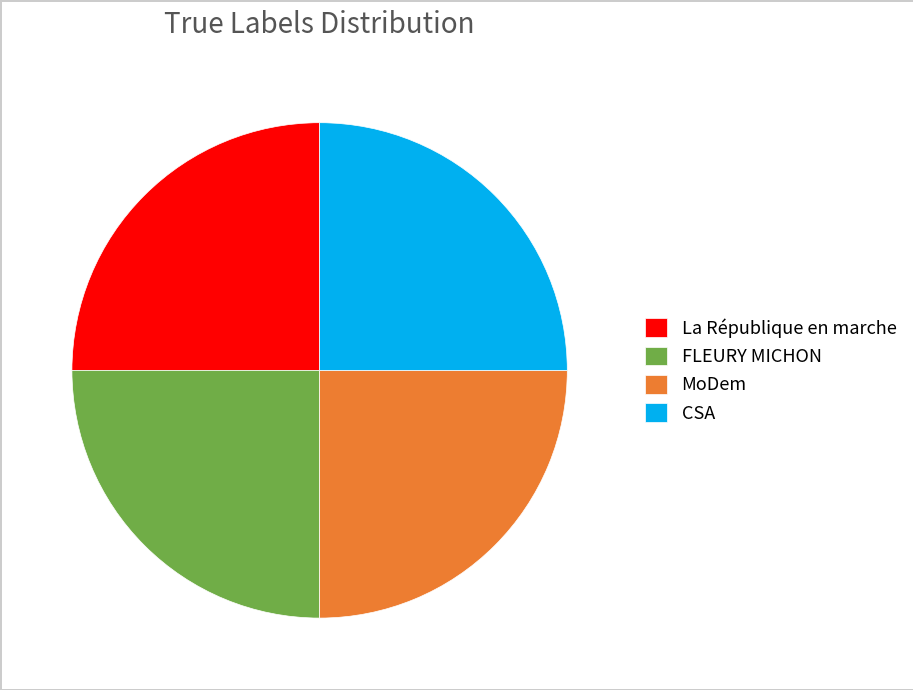

The FLEURY MICHON slice represents 25% of the pie. True or false?

True